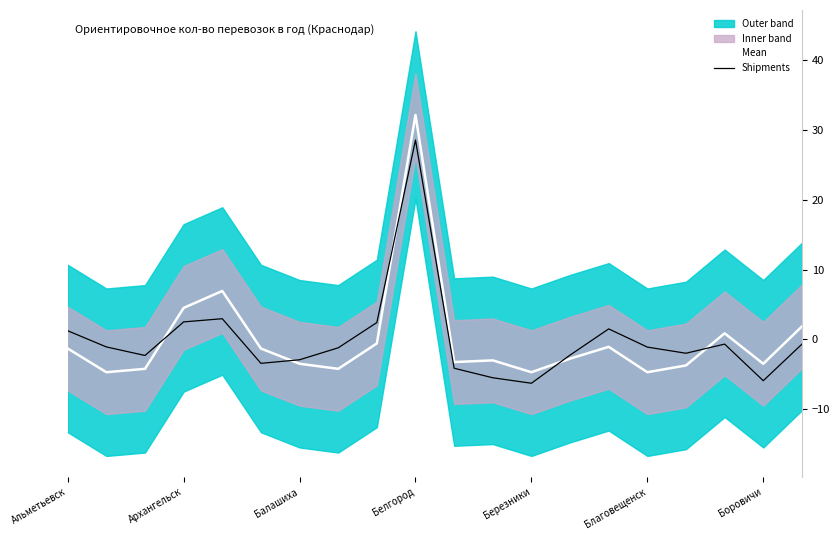

What is the lowest value of the Mean series?

-4.7